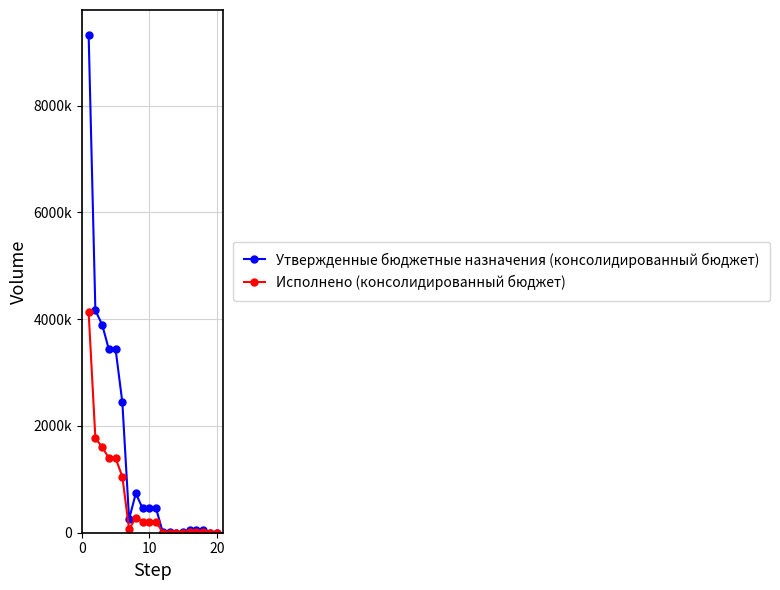

What are all the series names shown in the legend?

Утвержденные бюджетные назначения (консолидированный бюджет), Исполнено (консолидированный бюджет)